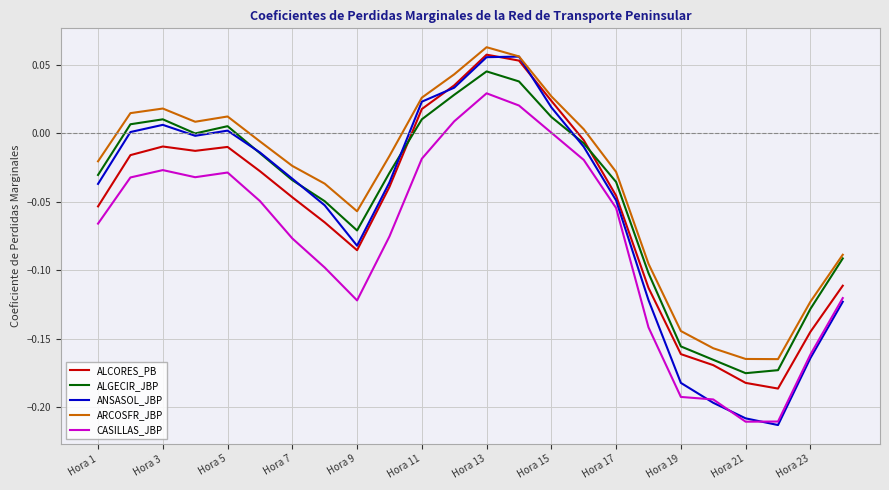

Which series has the widest spread of values?

ANSASOL_JBP